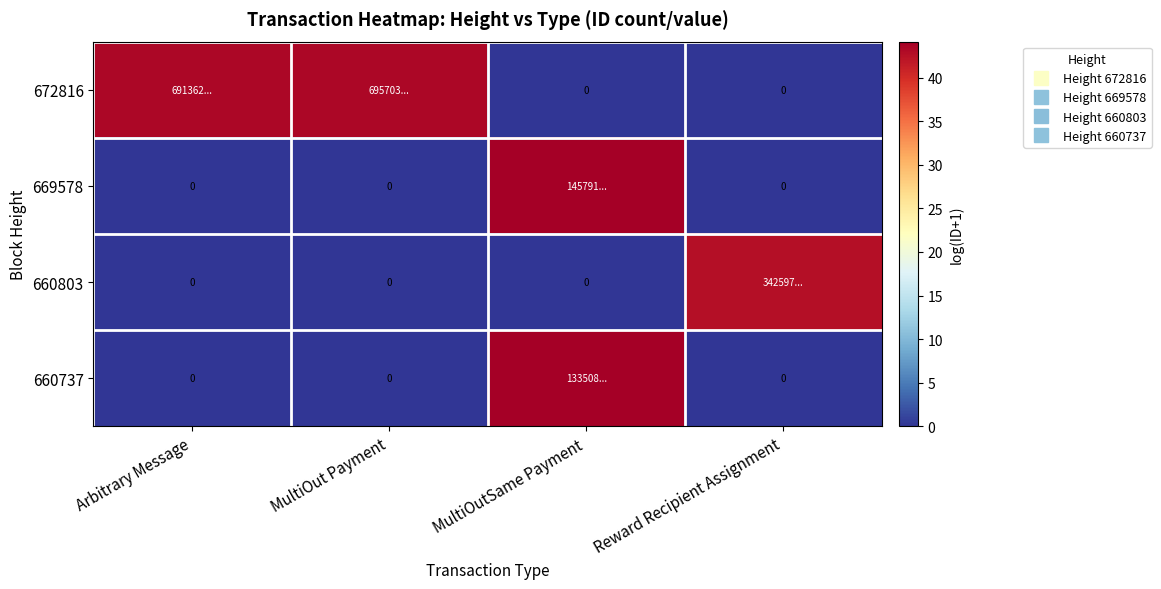

Between MultiOut Payment and MultiOutSame Payment, which series saw the biggest shift?

669578